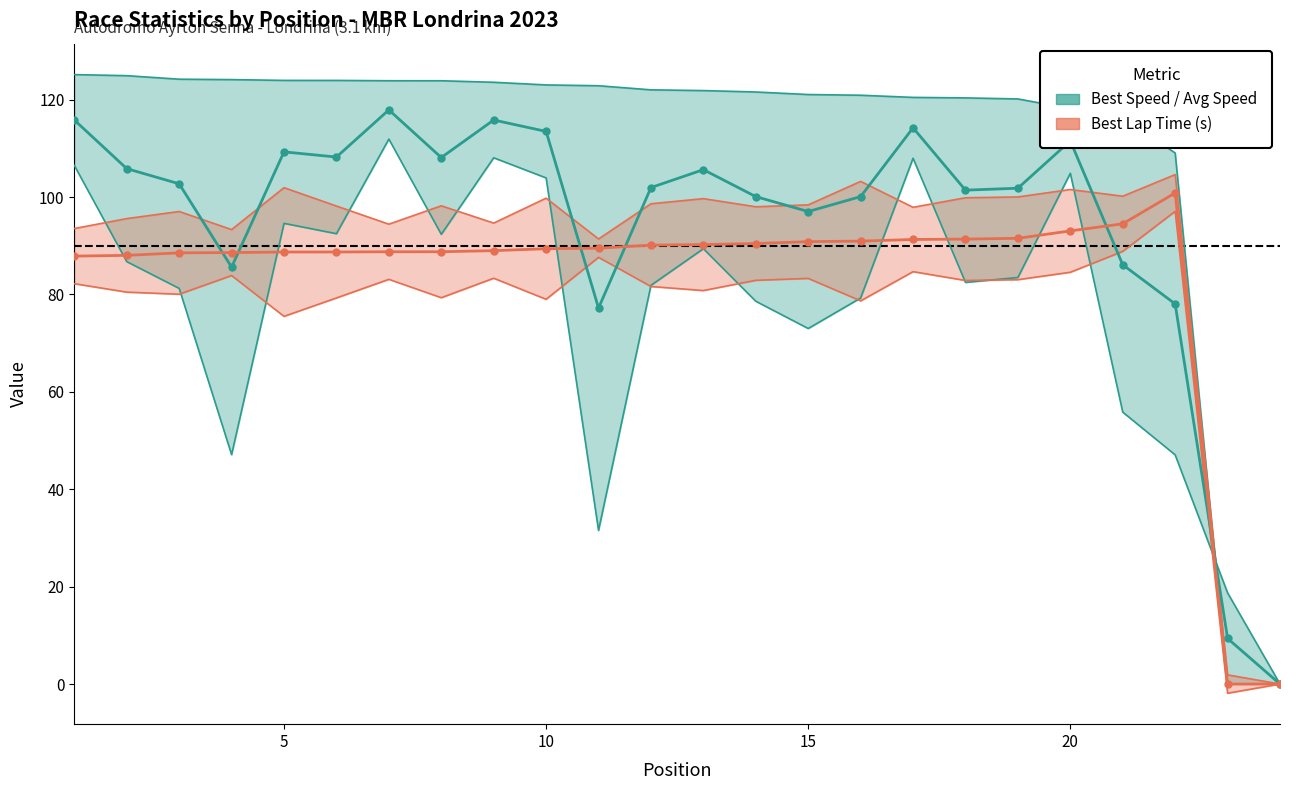

What is the greatest value displayed?

117.9